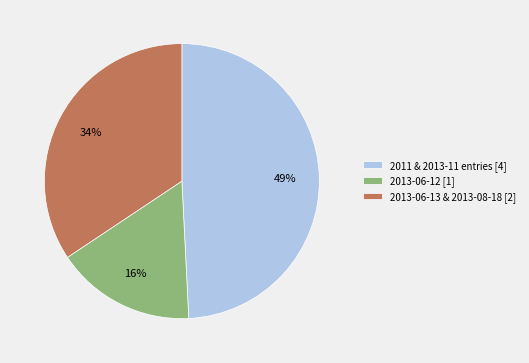

Count the number of slices in the pie.

3